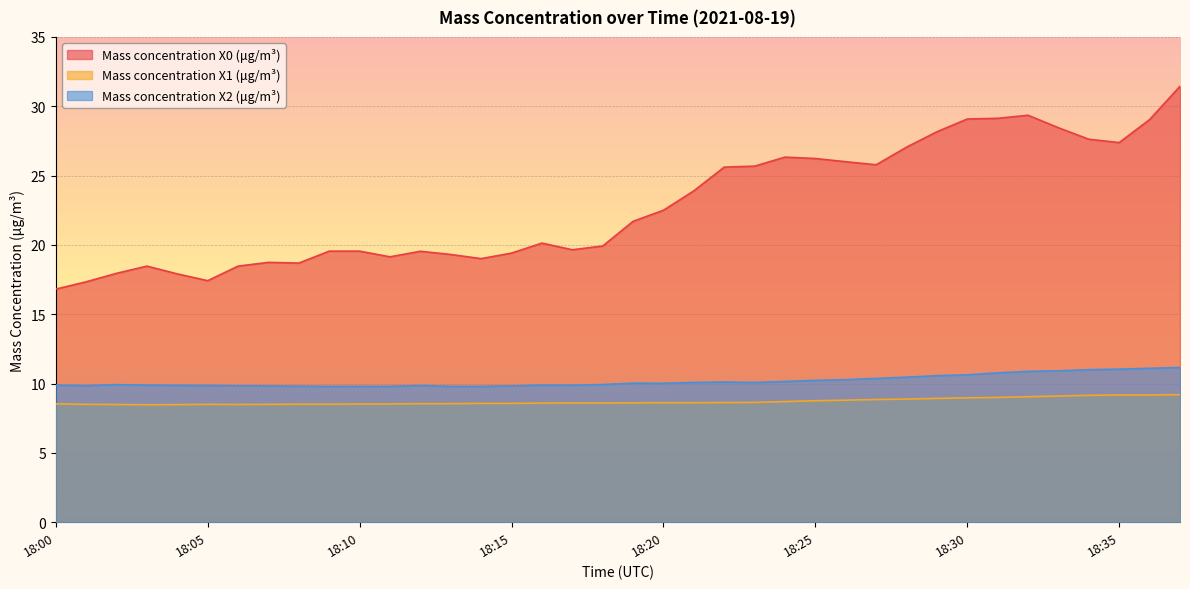

Where is Mass concentration X1 (μg/m³) nearest to the value 8?

18:03